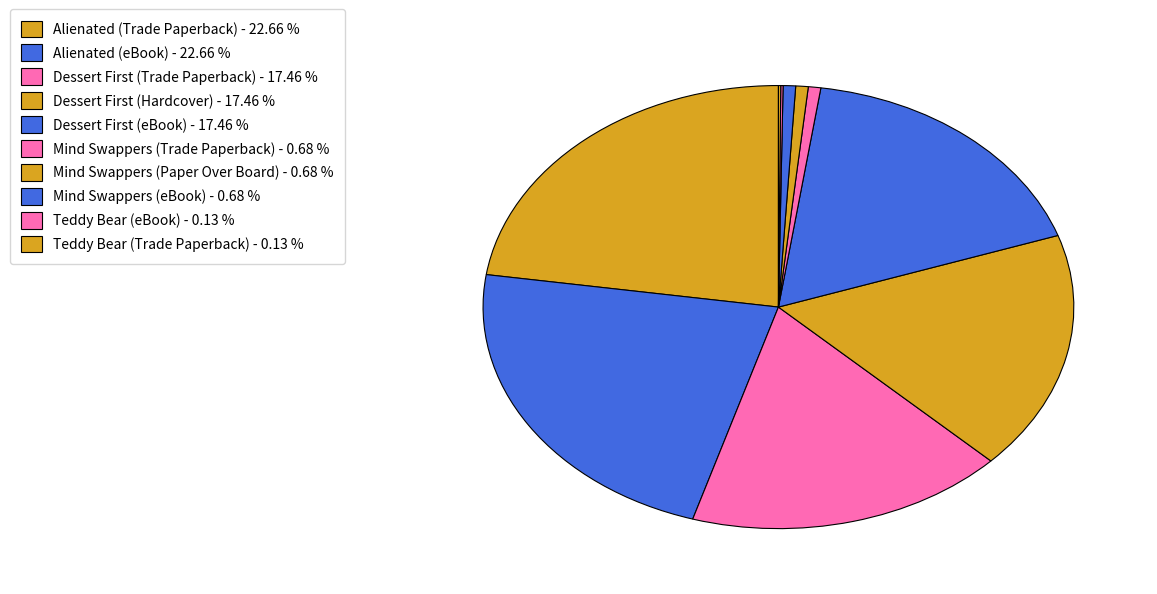

Which has a higher value, Alienated (Trade Paperback) or Mind Swappers (Paper Over Board)?

Alienated (Trade Paperback)